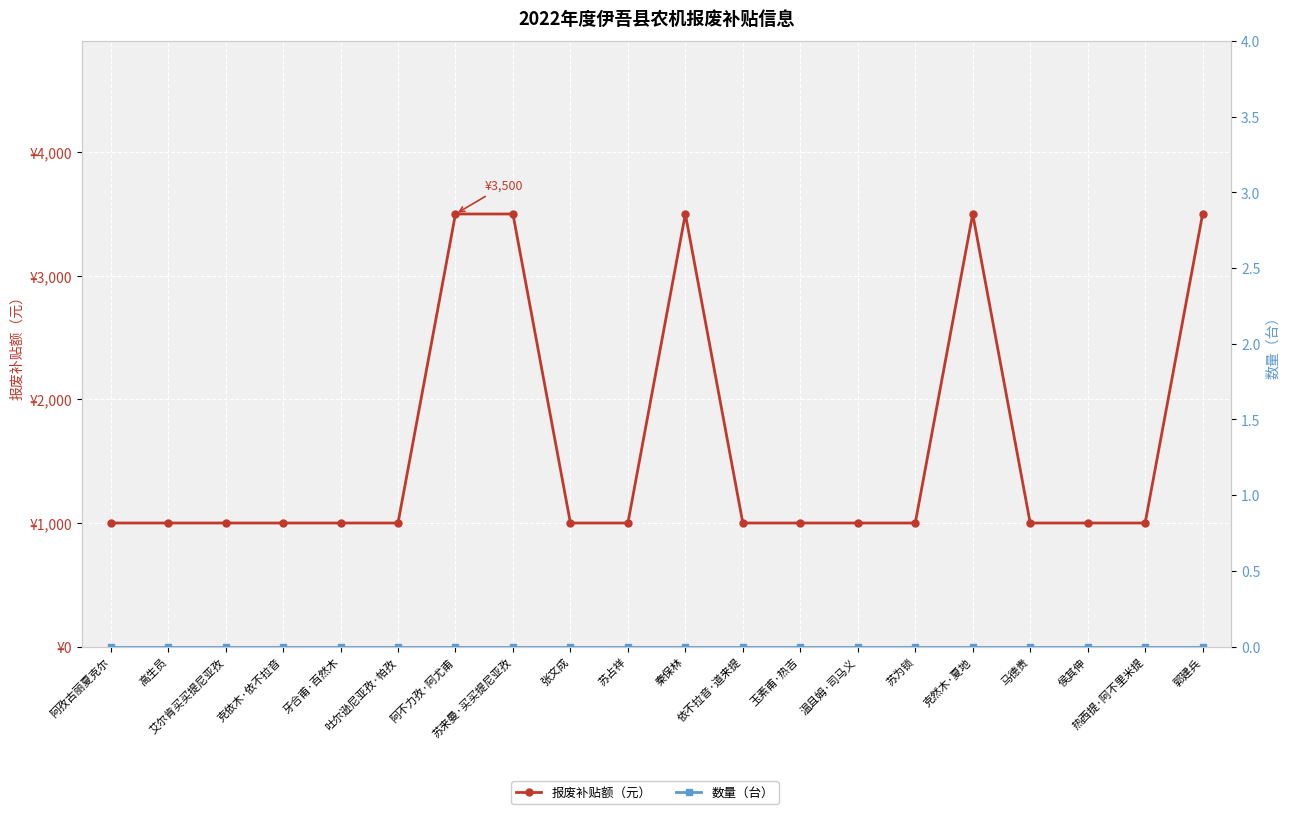

What is the label of the 11th point from the left?

秦保林